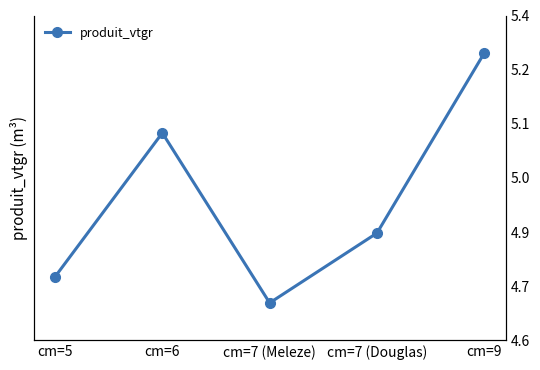

The chart shows a value of 1.1 at cm=9. True or false?

False